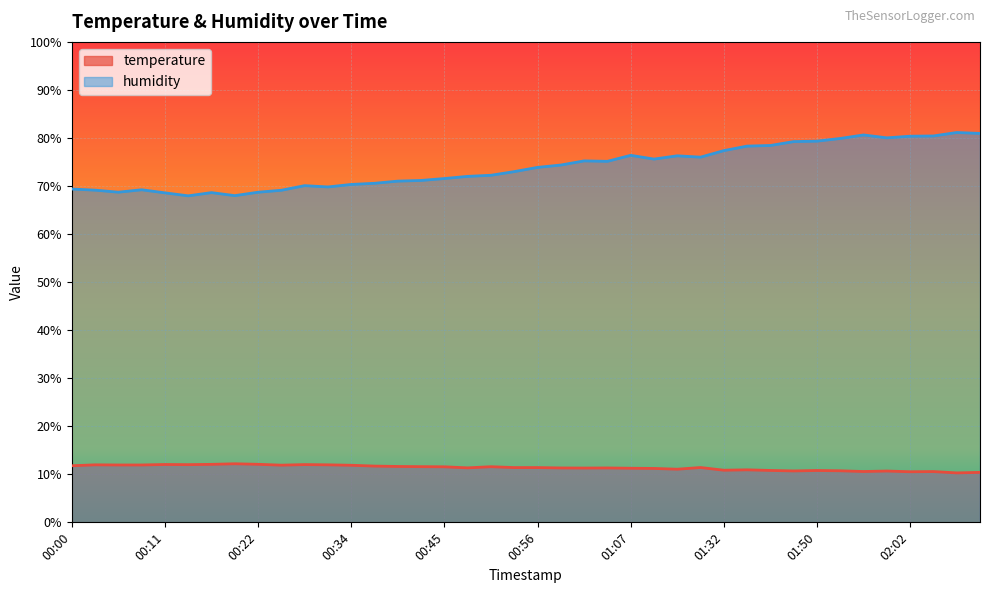

At which label does temperature reach its peak?

00:20